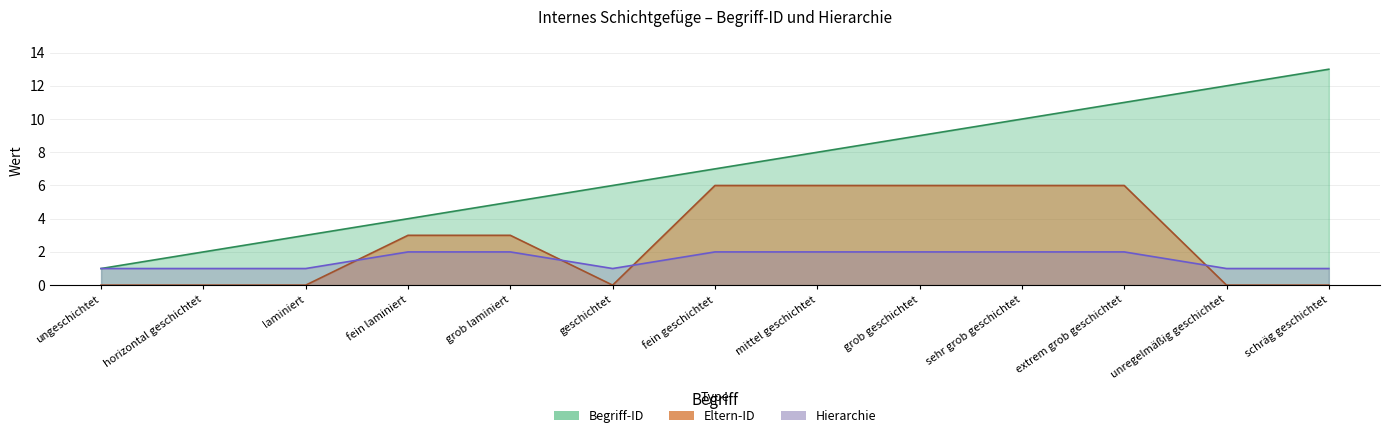

Between horizontal geschichtet and grob geschichtet, which series saw the biggest shift?

Begriff-ID